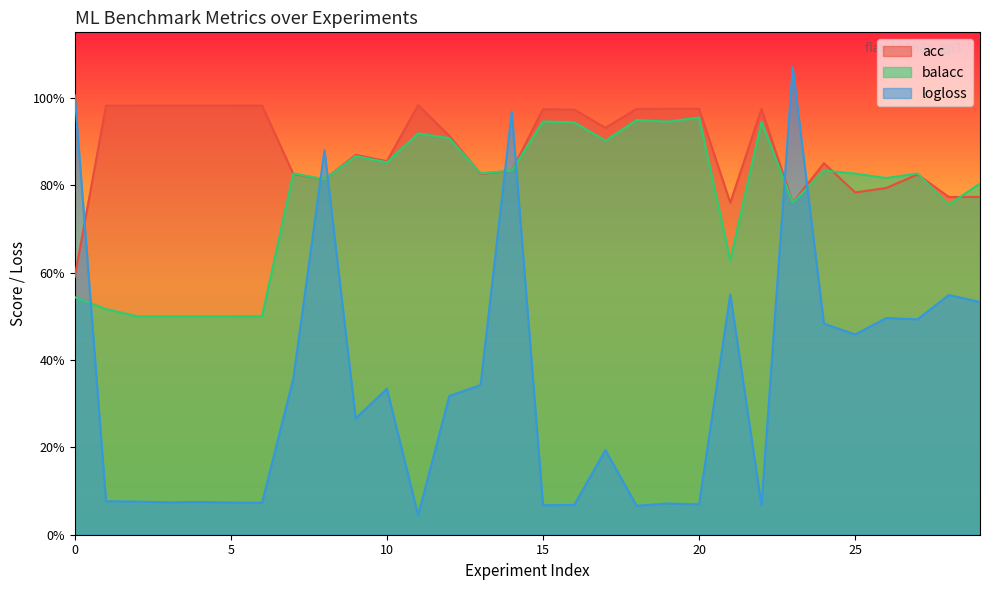

What is the sum of all balacc values?

23.2